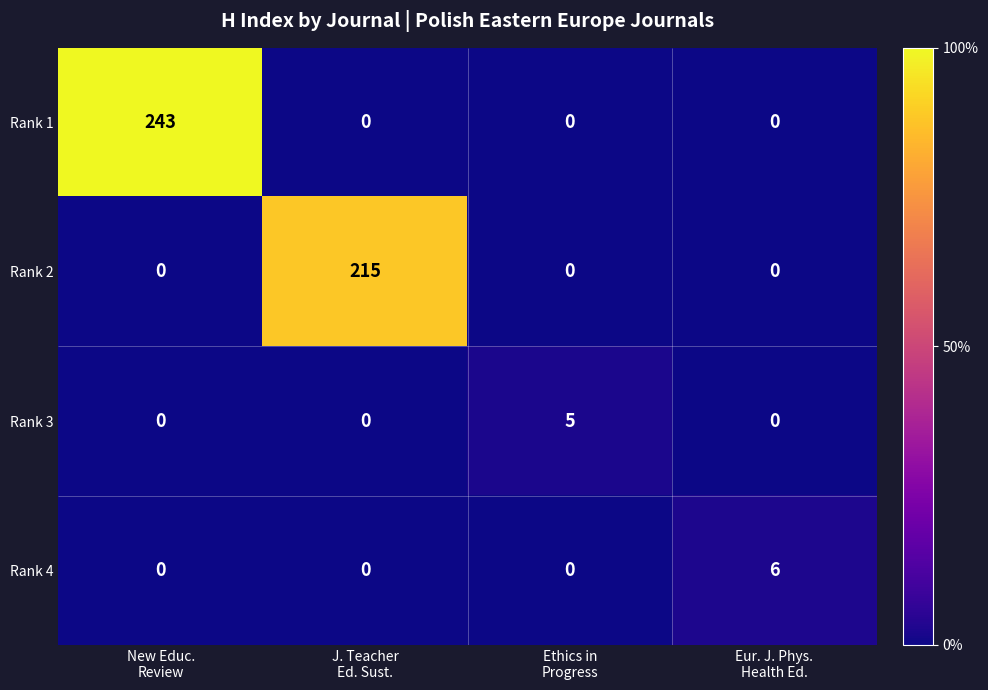

What is the maximum value for Rank 3?

5